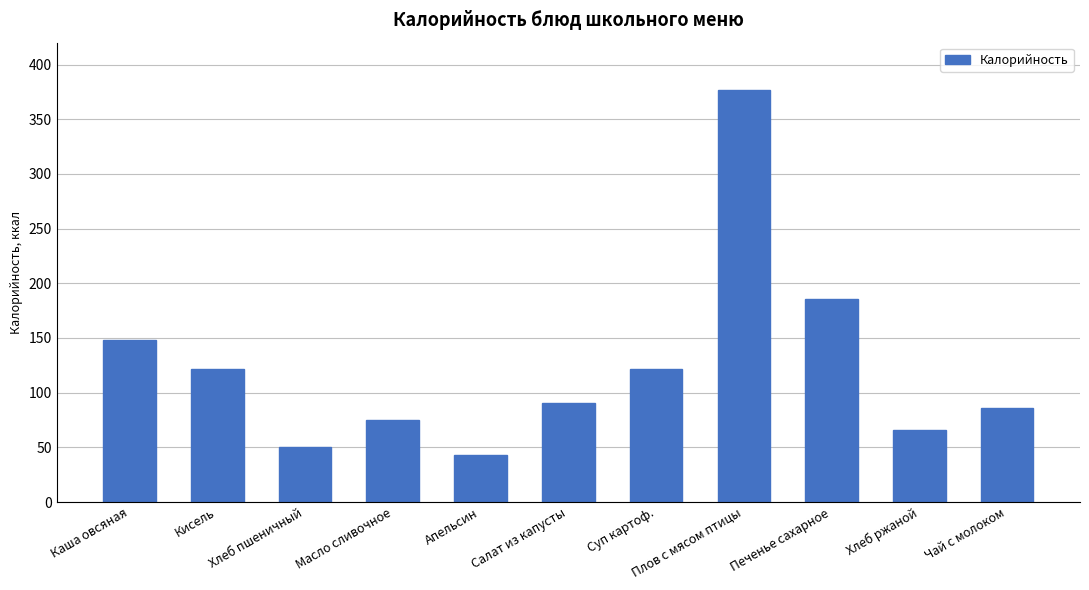

Count the number of values greater than 90.

6